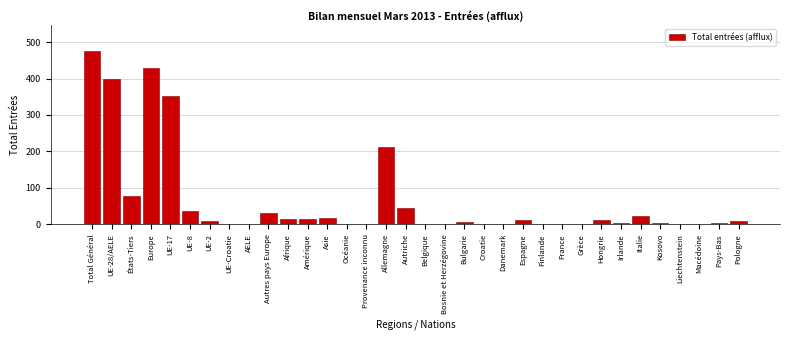

The chart shows a value of -306 at Croatie. True or false?

False